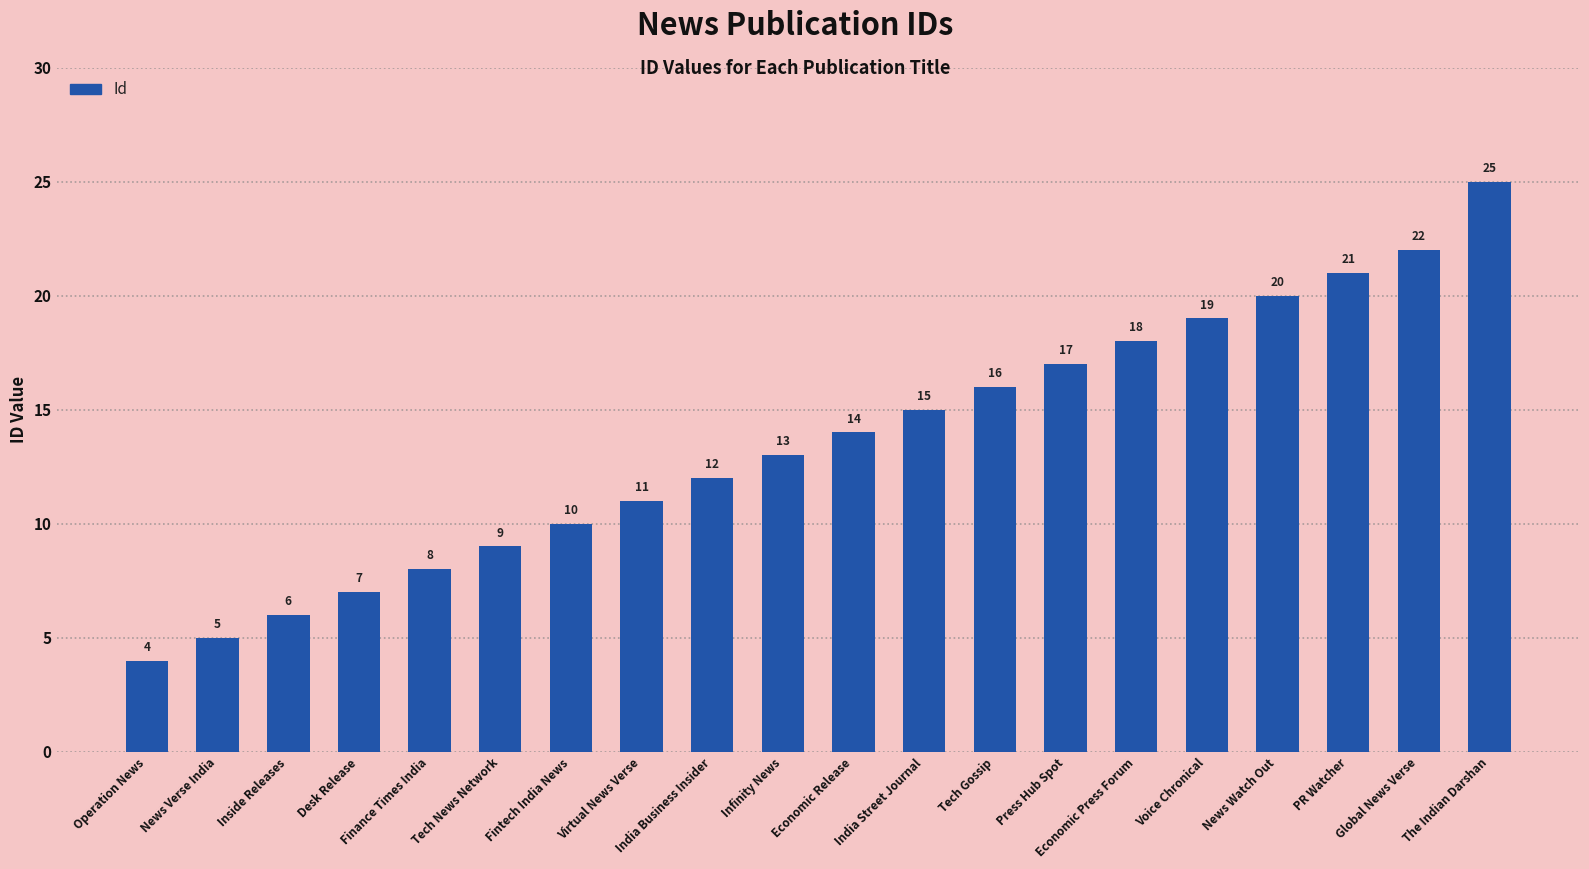

Which category has the highest value across all series?

The Indian Darshan